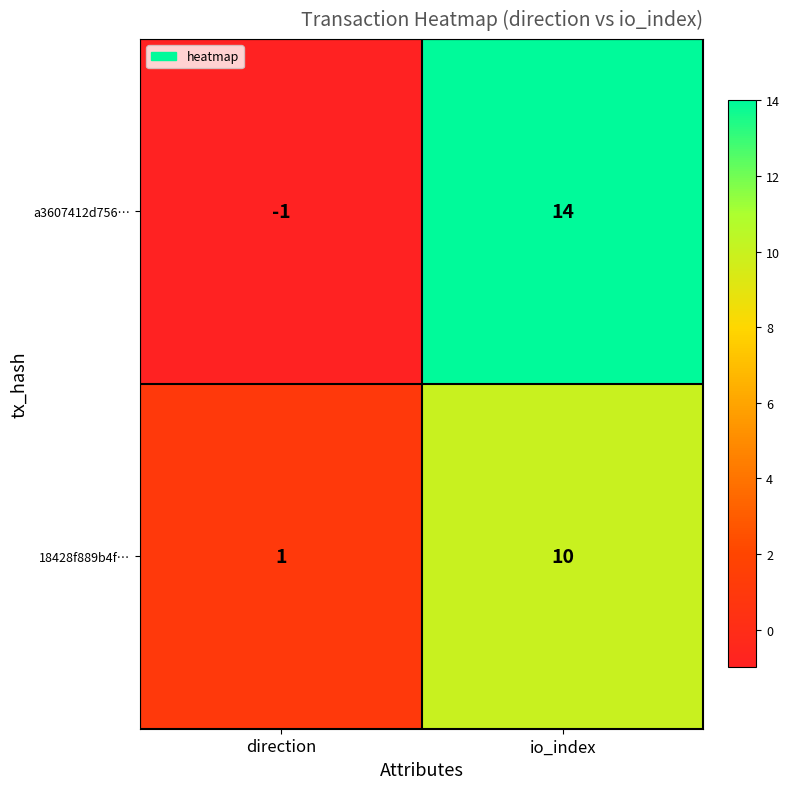

Where is a3607412d756… nearest to the value 6?

direction